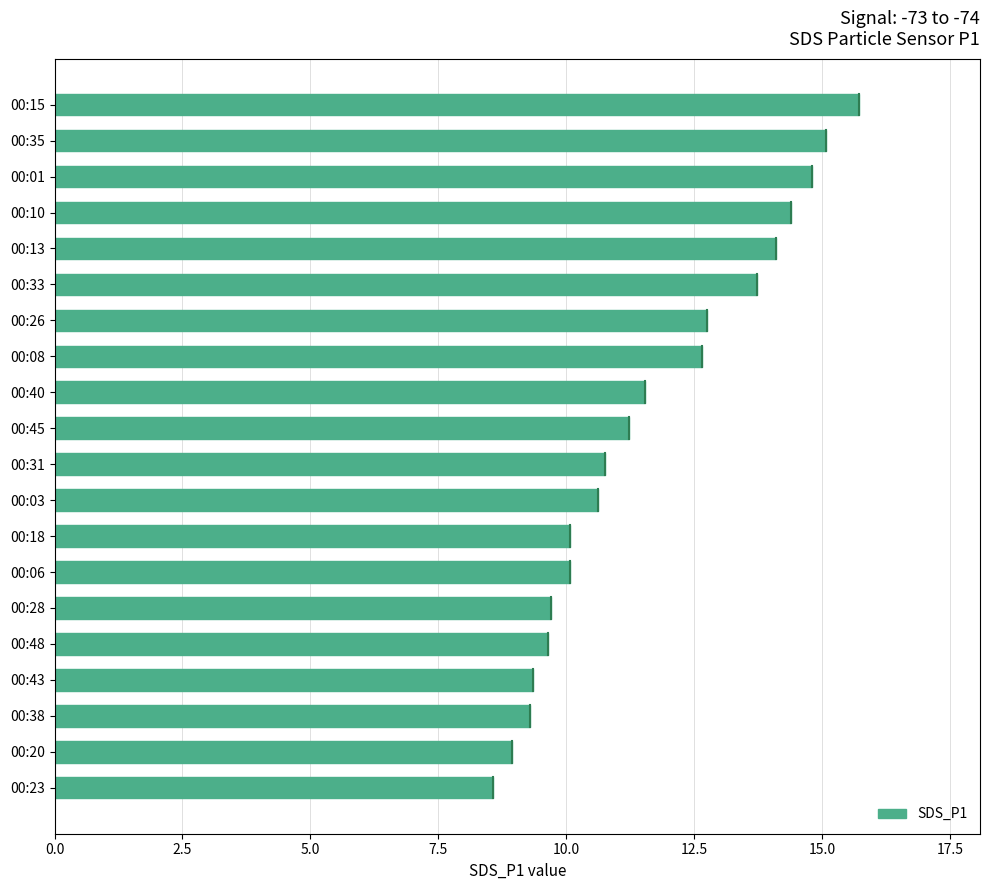

What is the change in value from 00:15 to 00:33?

-2.0